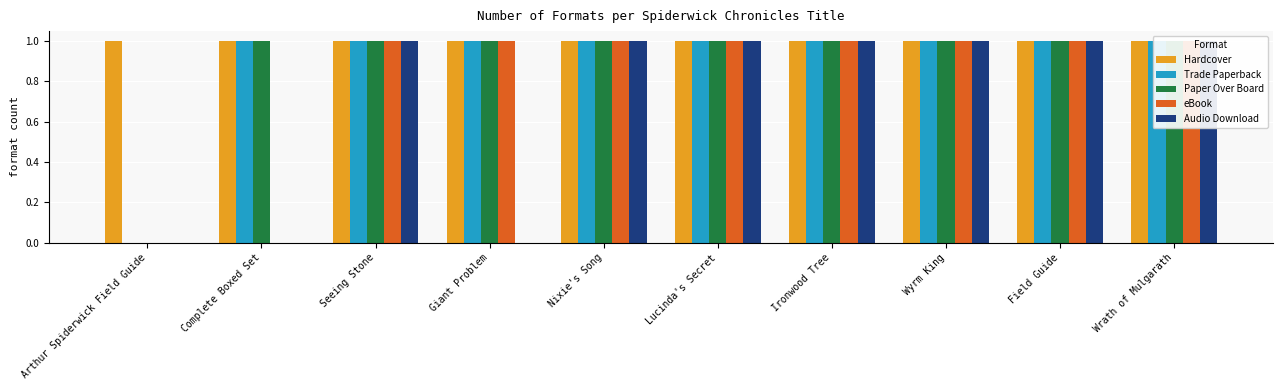

At how many categories does at least one series exceed 0?

10